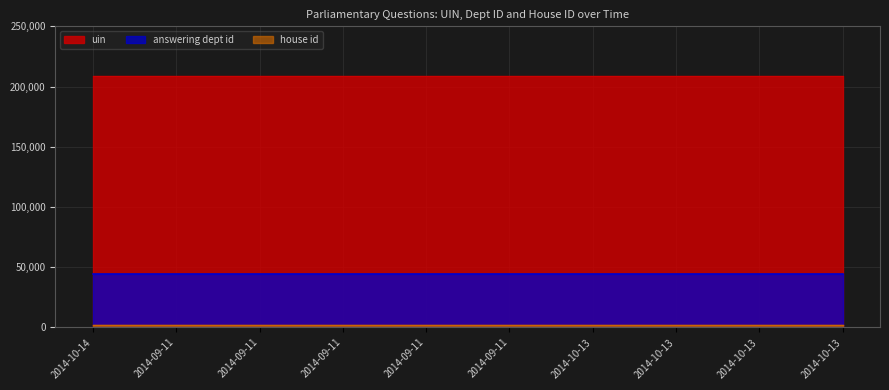

At which label does uin first exceed 208554?

2014-10-13